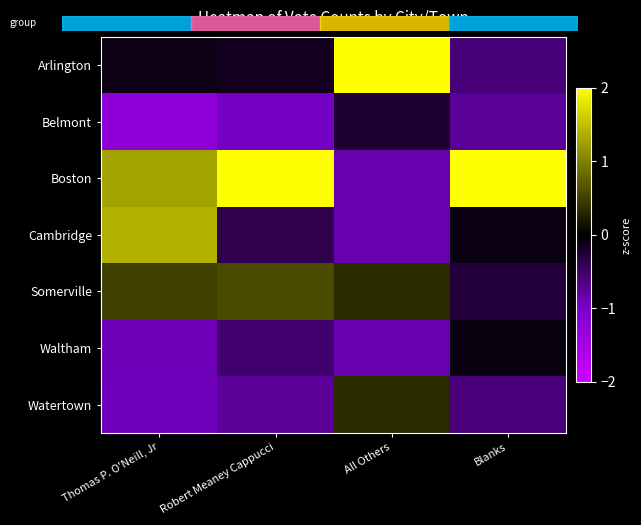

Which series has the largest total across all categories?

Boston